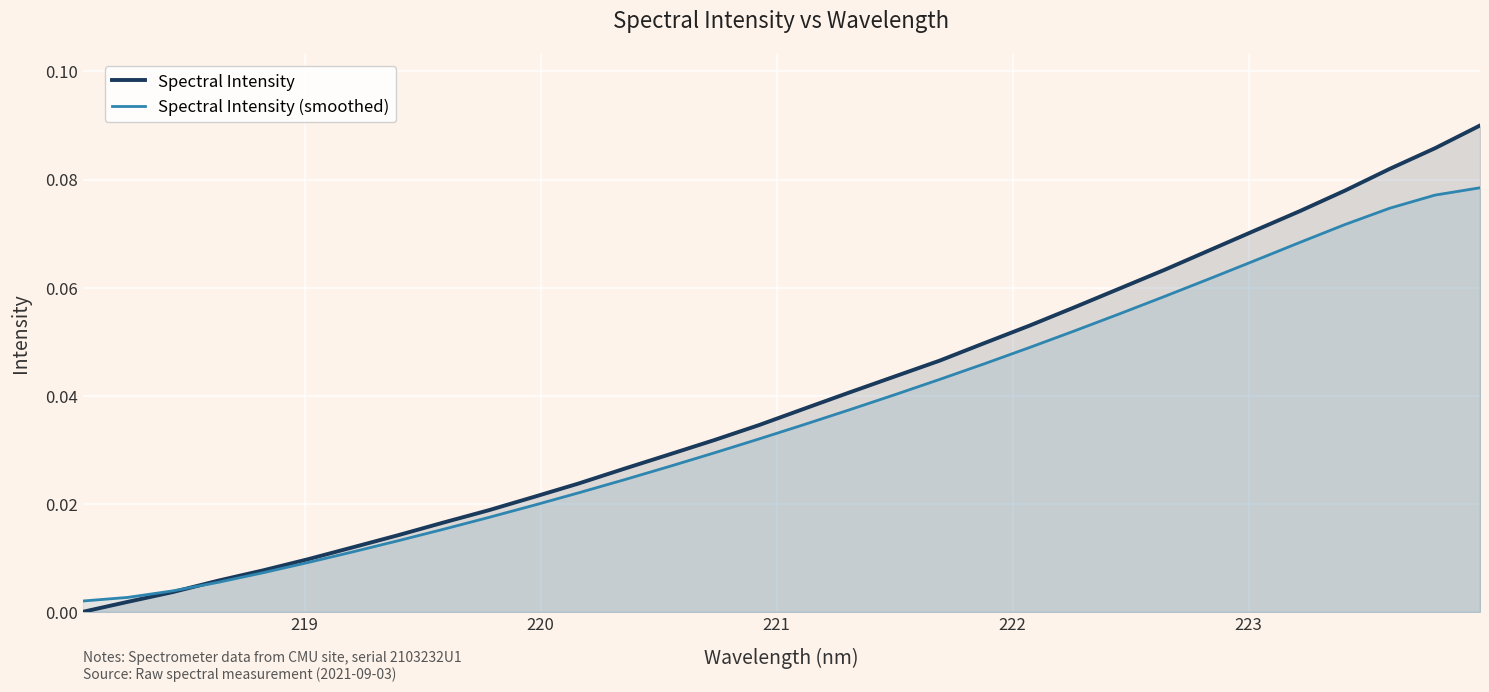

Which series has the largest range (max minus min)?

Spectral Intensity